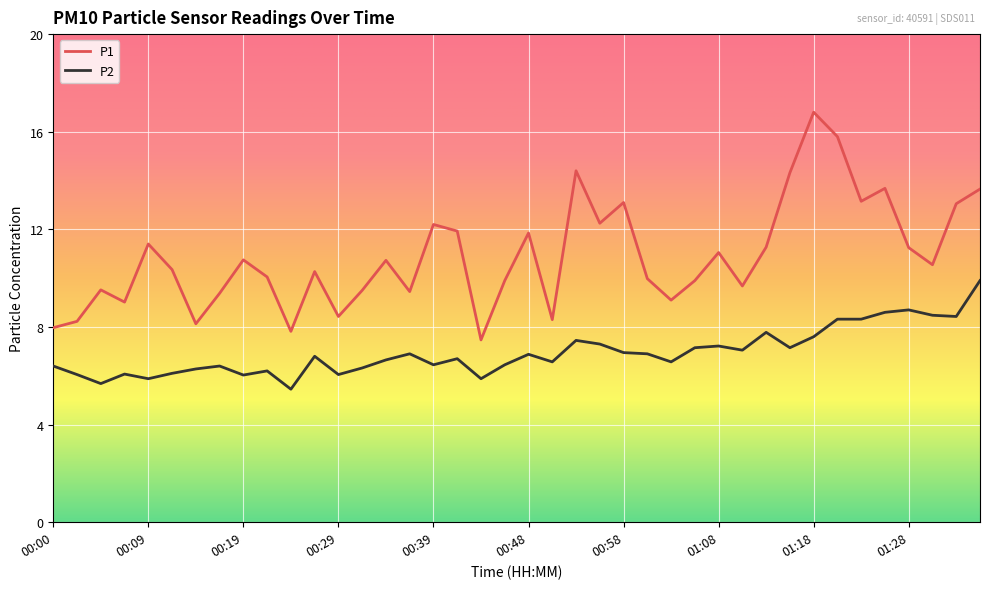

Rank the series by their average value, from lowest to highest.

P2, P1